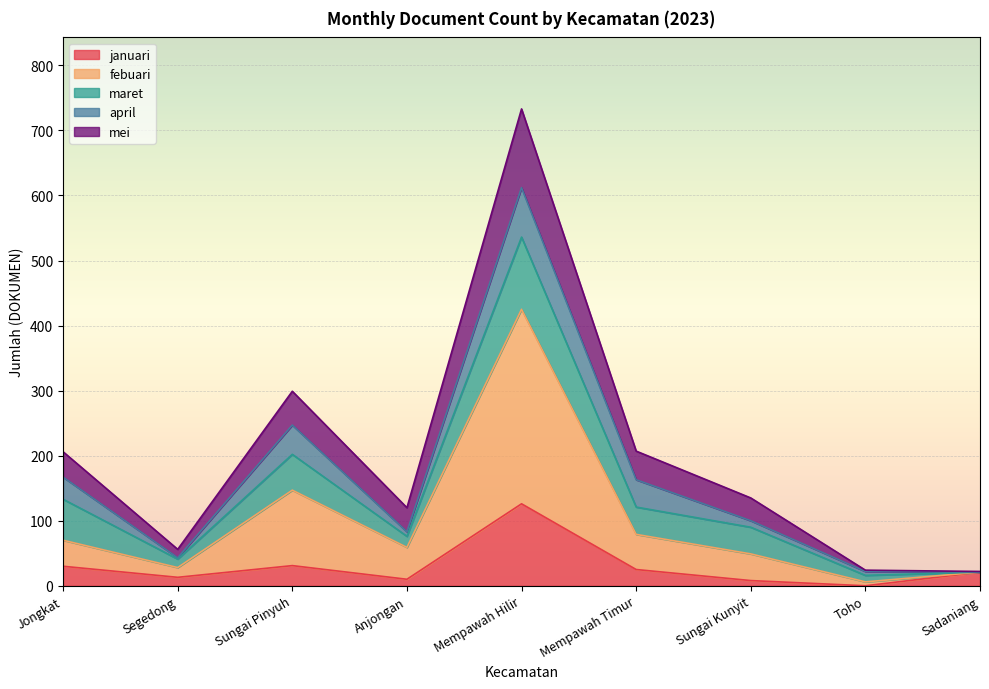

What is the highest value of the januari series?

126